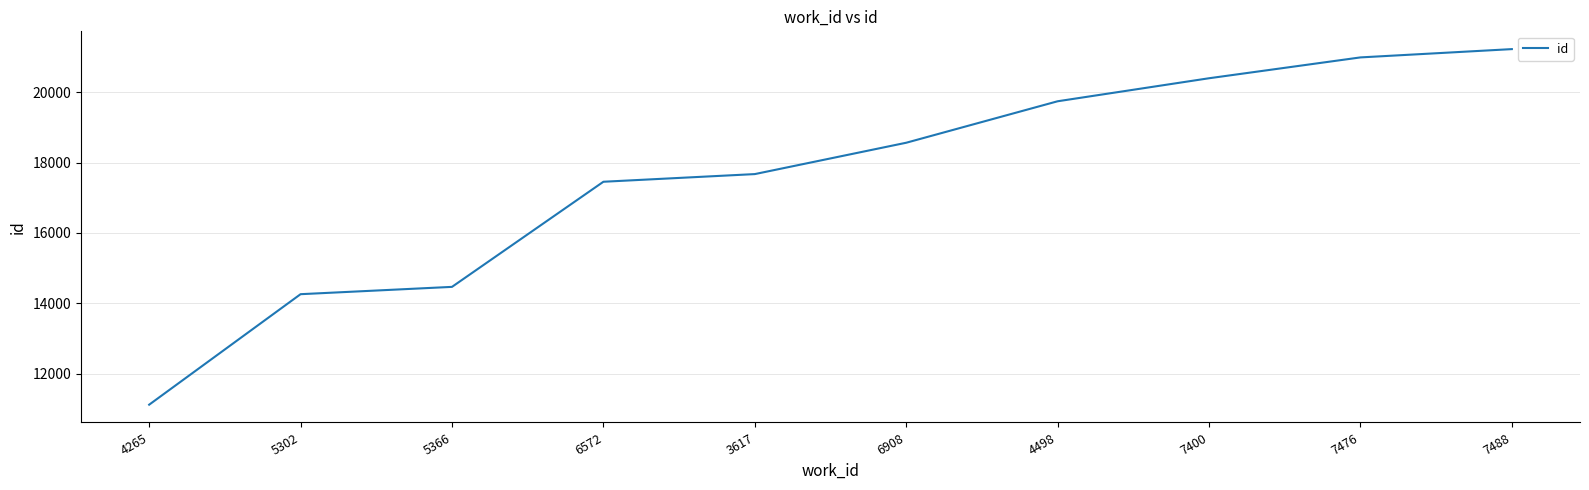

Which category has the highest value across all series?

7488